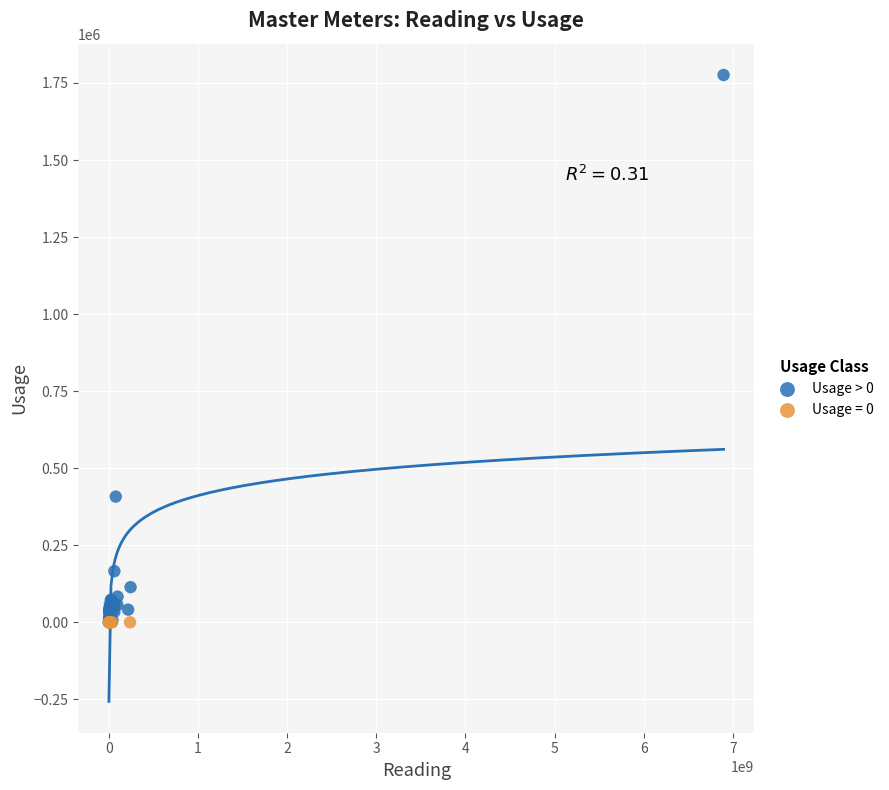

Which series contains the highest Y value?

Usage > 0